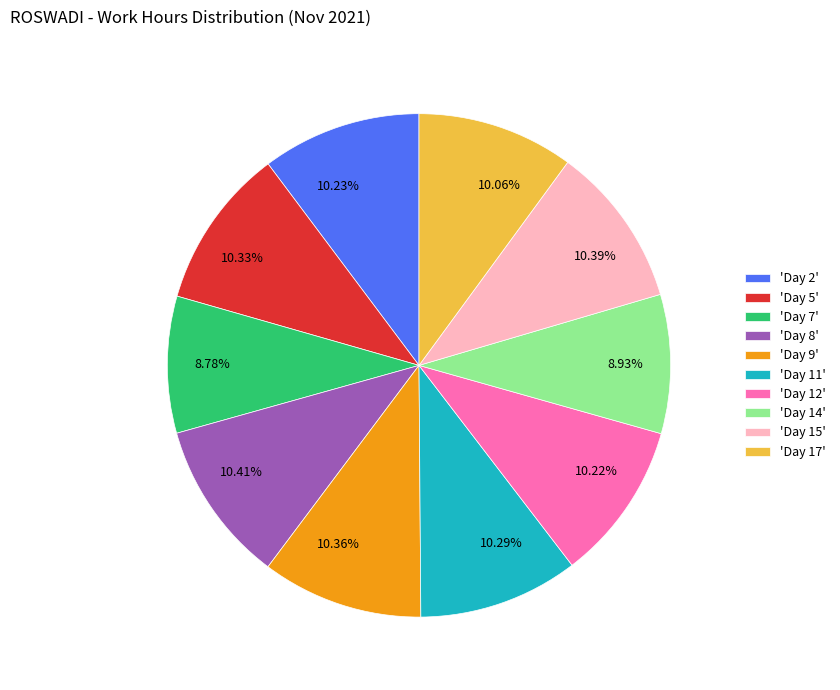

How many segments does this pie chart have?

10